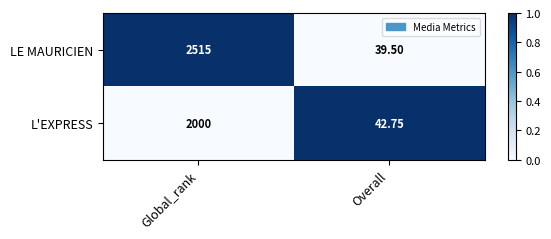

Rank the categories by LE MAURICIEN value from lowest to highest.

Overall, Global_rank